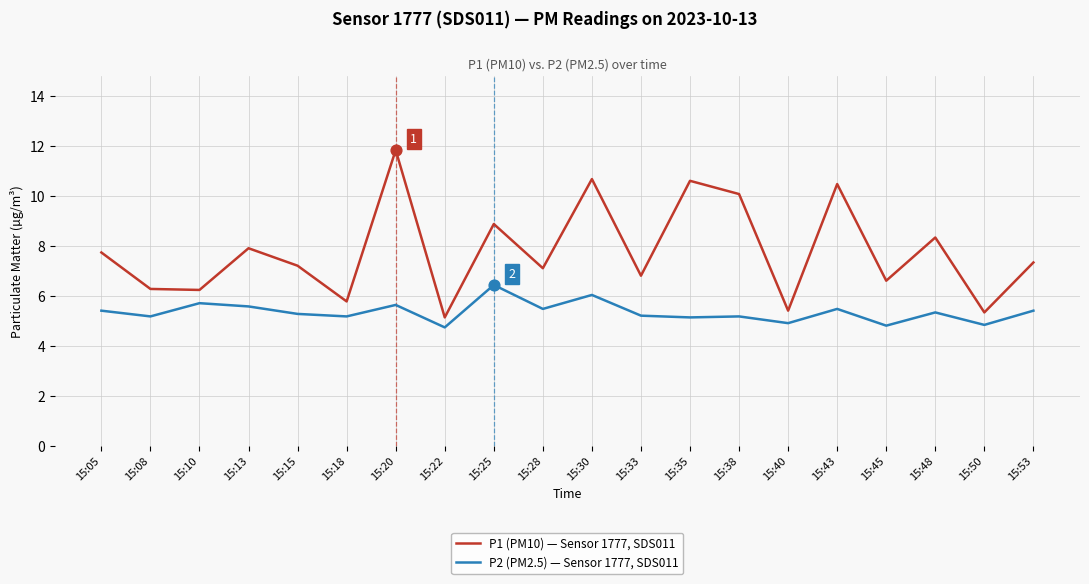

What are all the series names shown in the legend?

P1 (PM10) — Sensor 1777, SDS011, P2 (PM2.5) — Sensor 1777, SDS011